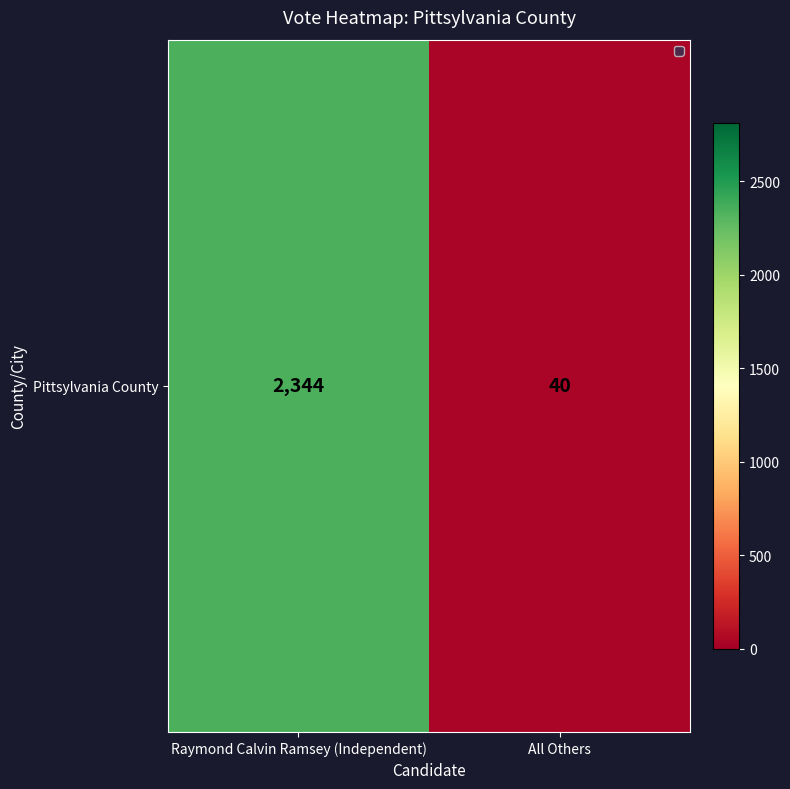

Rank the categories by value from highest to lowest.

Raymond Calvin Ramsey (Independent), All Others